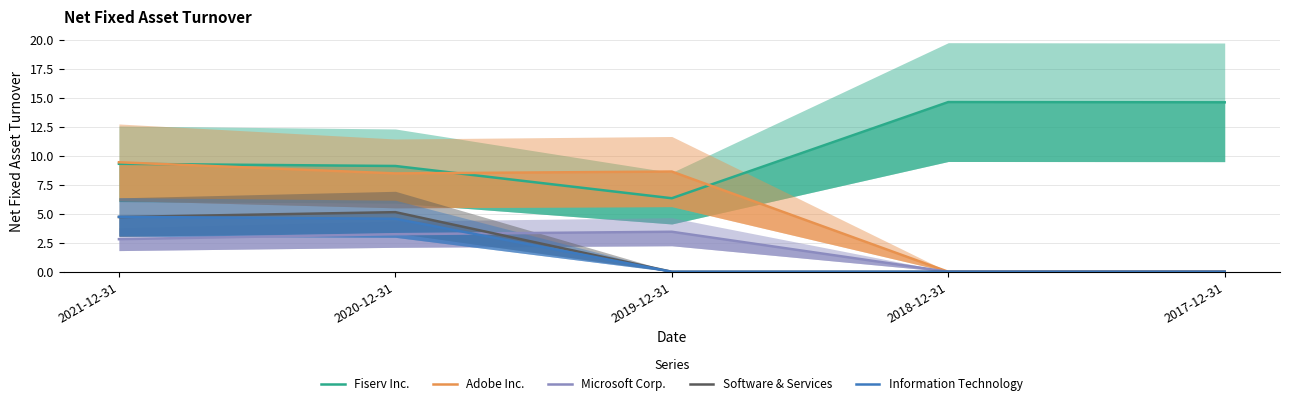

Reading left to right, list all the values displayed in this chart.

Fiserv Inc.: 9.3	9.1	6.3	14.6	14.6
Adobe Inc.: 9.4	8.5	8.6	0.0	0.0
Microsoft Corp.: 2.8	3.2	3.5	0.0	0.0
Software & Services: 4.7	5.1	0.0	0.0	0.0
Information Technology: 4.7	4.6	0.0	0.0	0.0